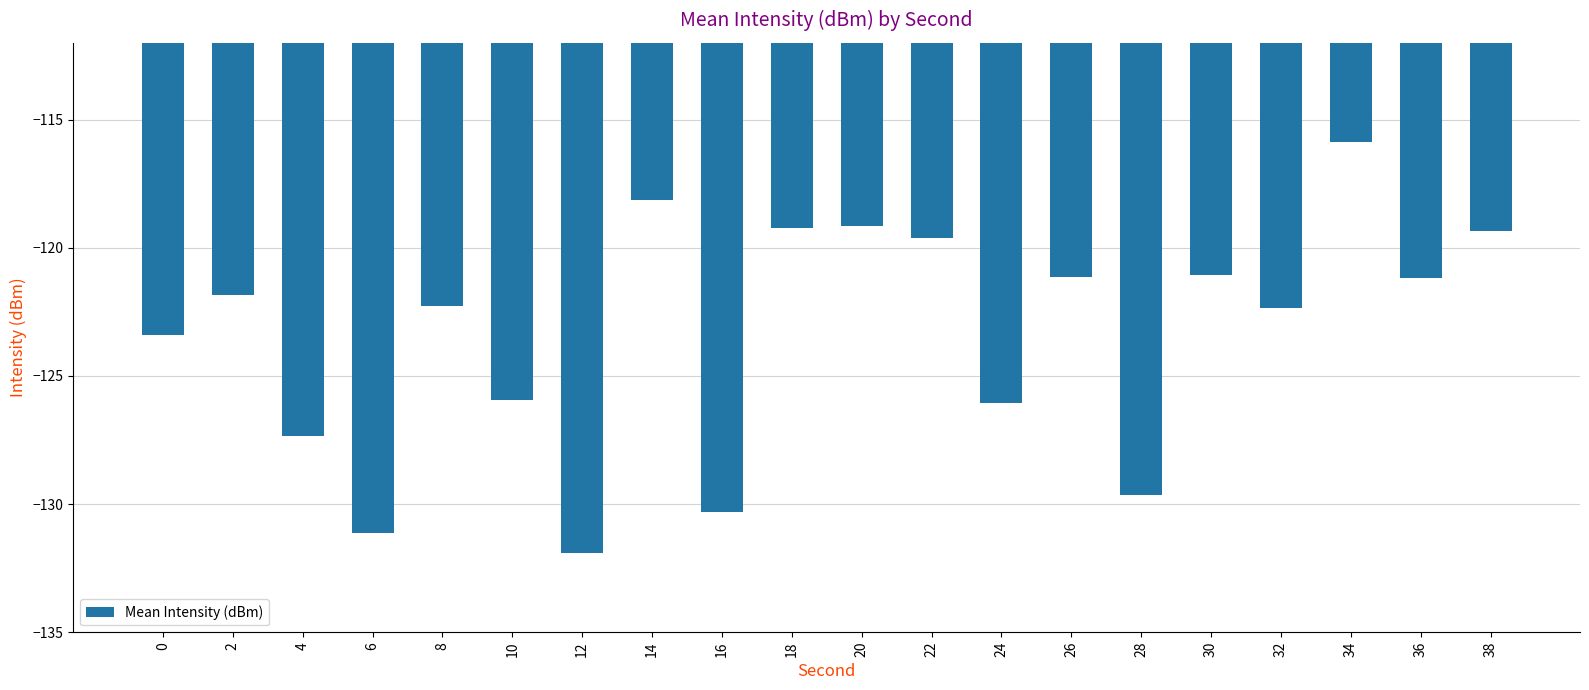

What is the difference between the values at 12 and 28?

2.3